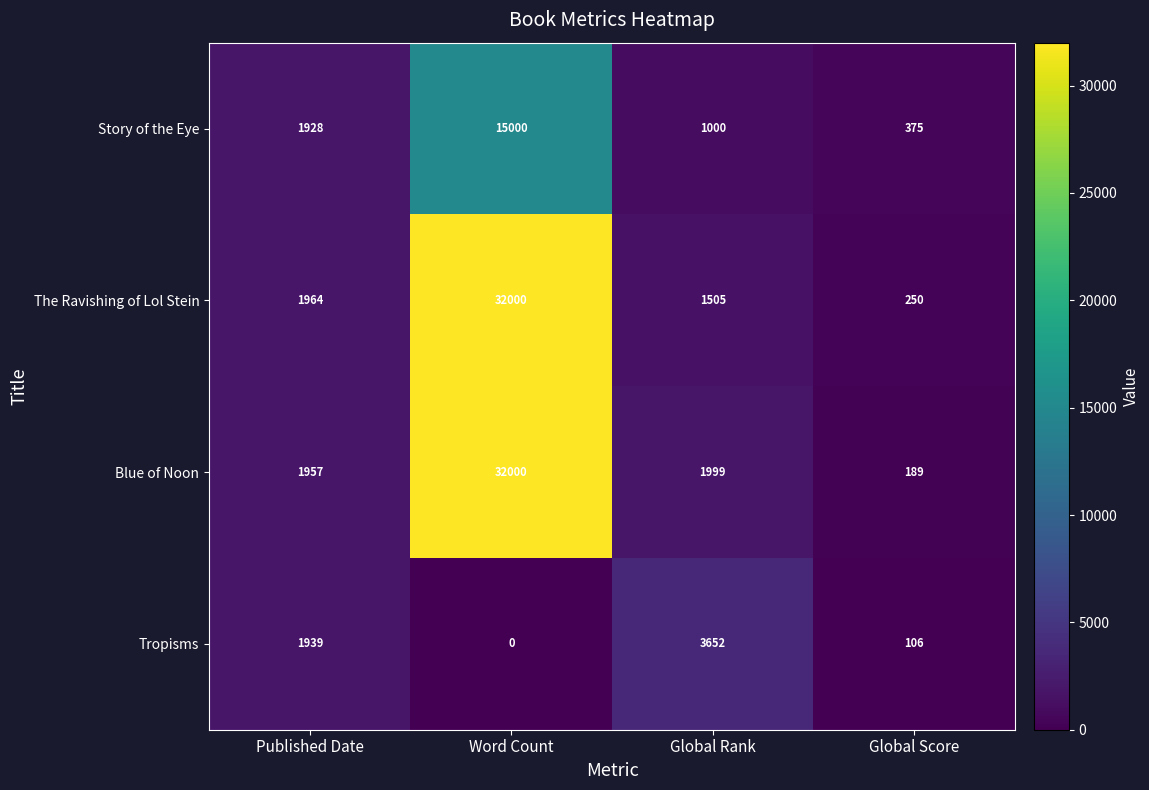

Which category has the highest value across all series?

Word Count